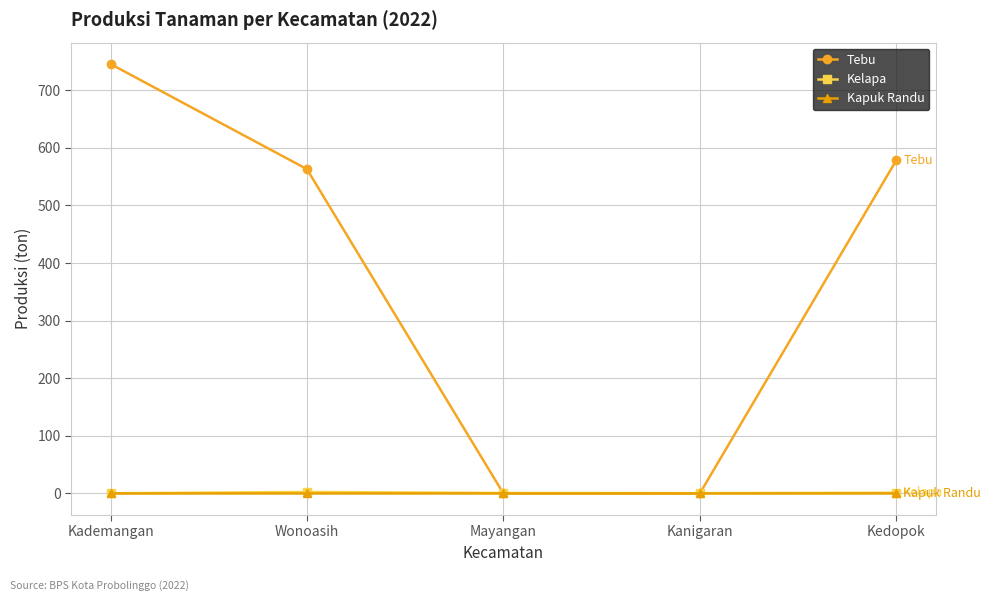

The value of Kelapa at Mayangan is 0.8. True or false?

True